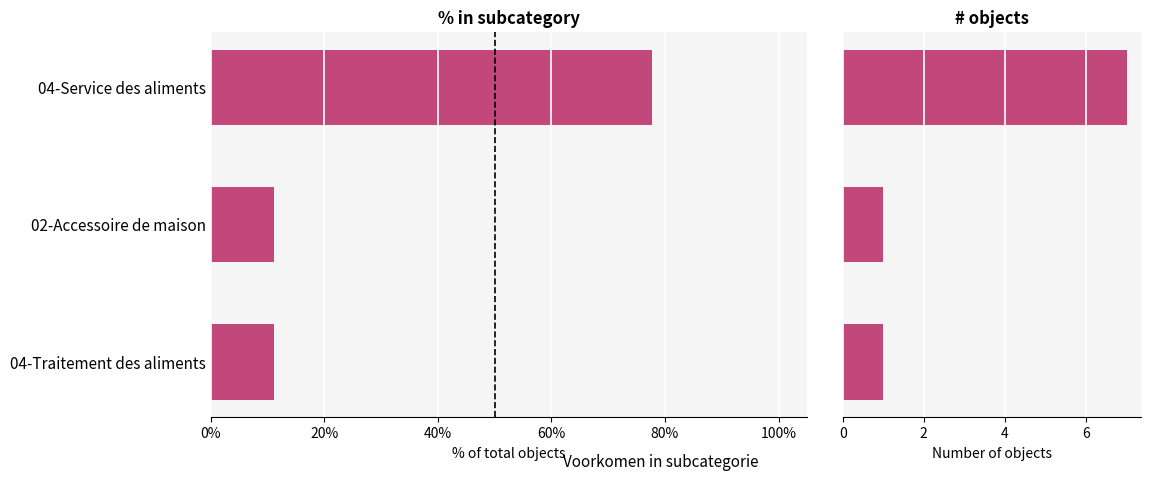

The value of # objects at 02-Accessoire de maison is 1.6. True or false?

False